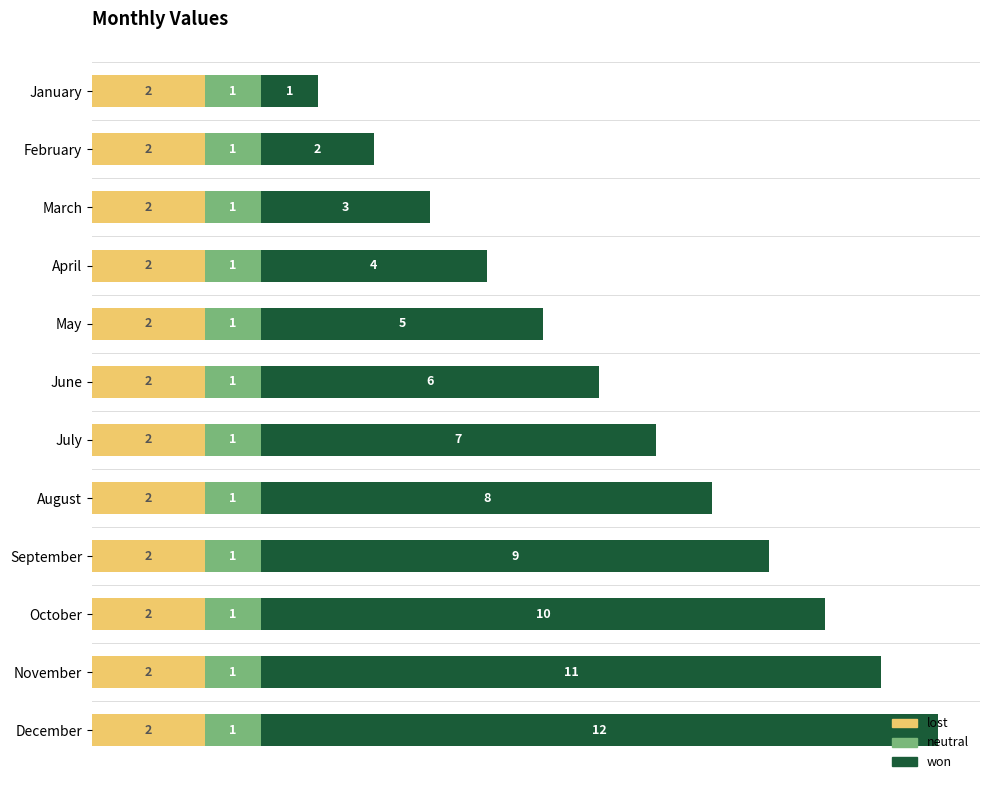

What is the total value across all series at September?

12